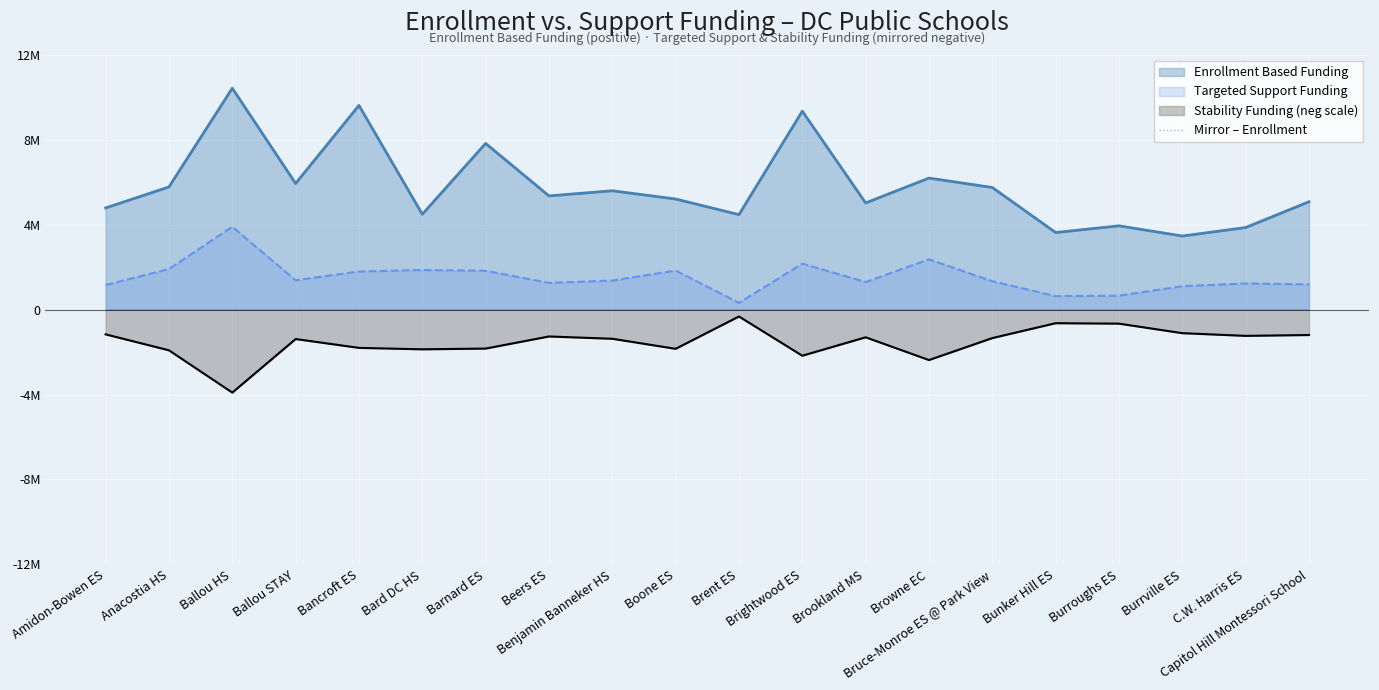

What is the sum of the values at Burroughs ES and Burrville ES?

7.7